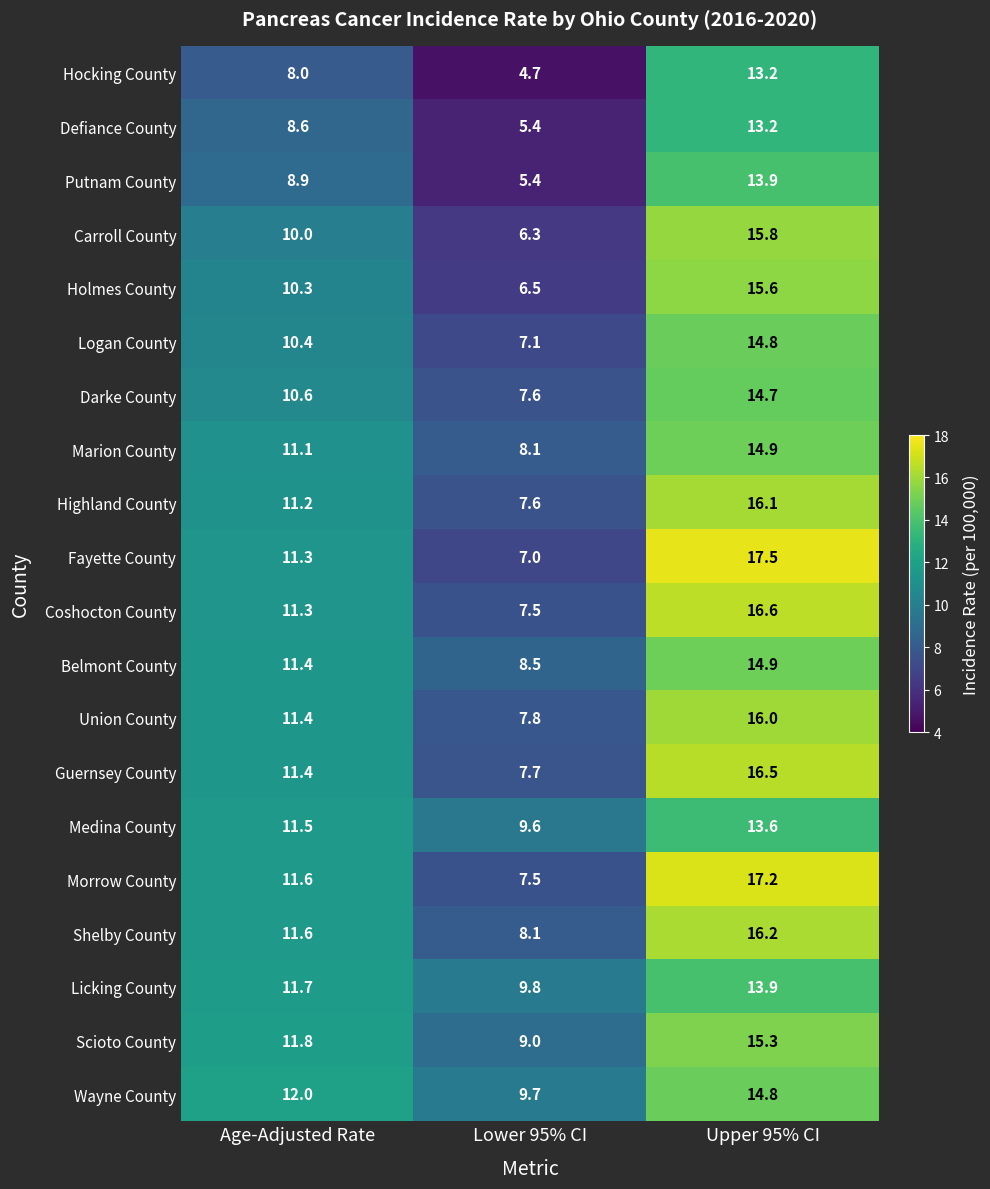

What is the maximum value shown in the chart?

17.5